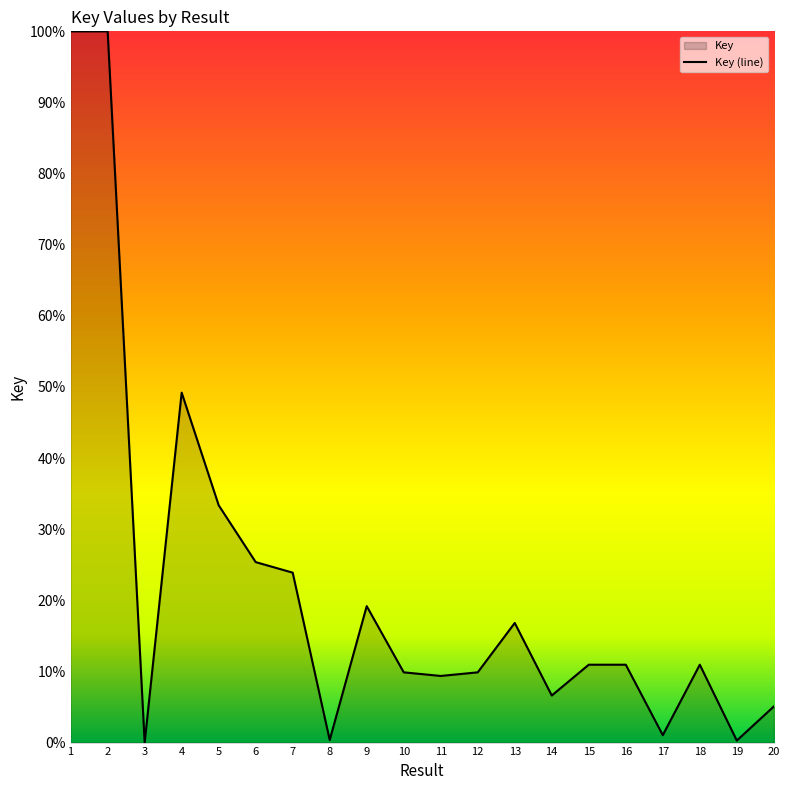

What is the average value?

22.2